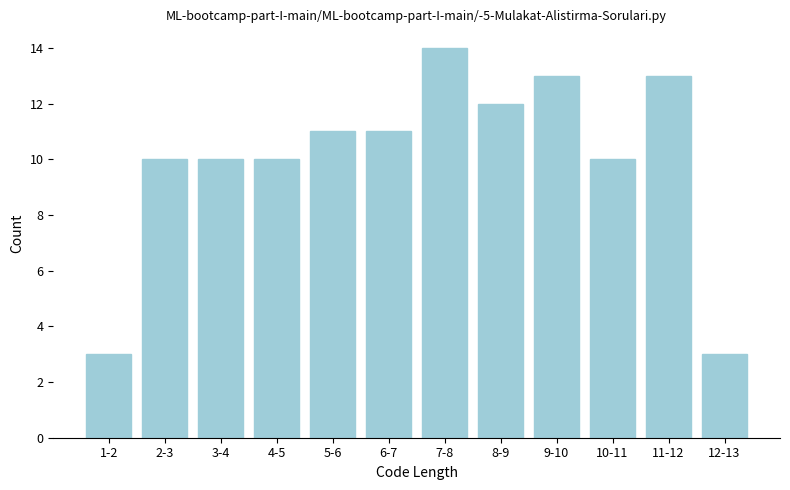

Reading right to left, extract all data points from this chart.

12-13=3	11-12=13	10-11=10	9-10=13	8-9=12	7-8=14	6-7=11	5-6=11	4-5=10	3-4=10	2-3=10	1-2=3